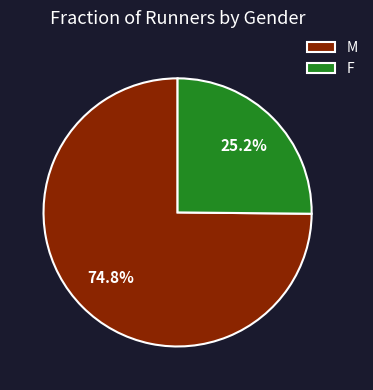

True or false: M accounts for 84% of the total.

False